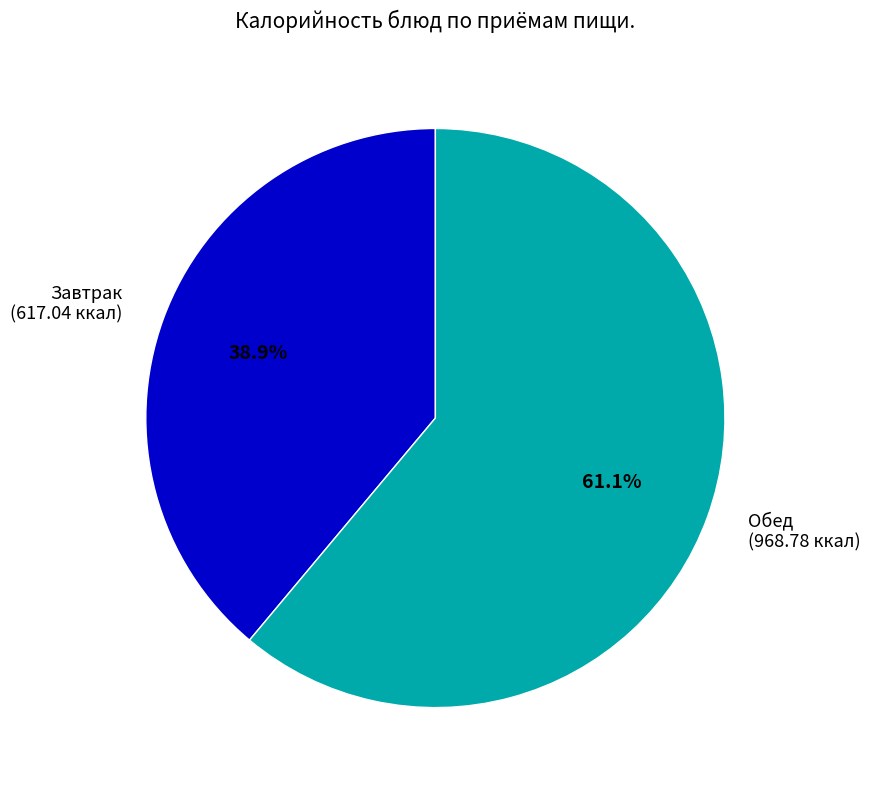

Which slice is the largest?

Обед (968.78 ккал)